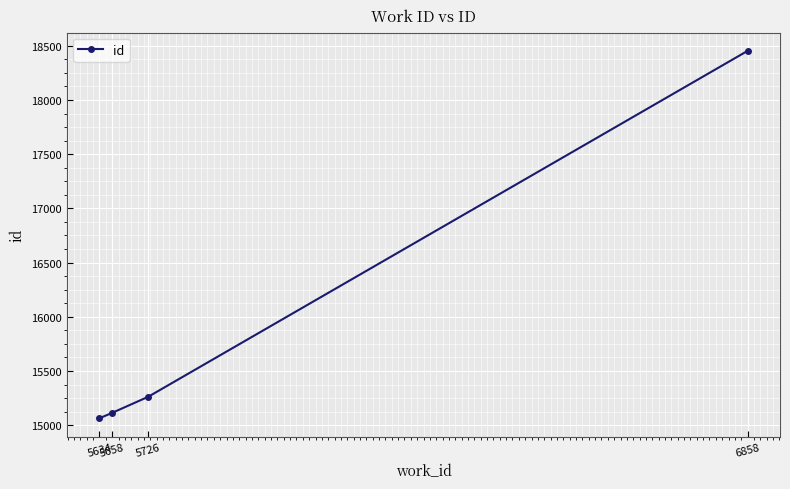

Does the chart have visible grid lines?

Yes